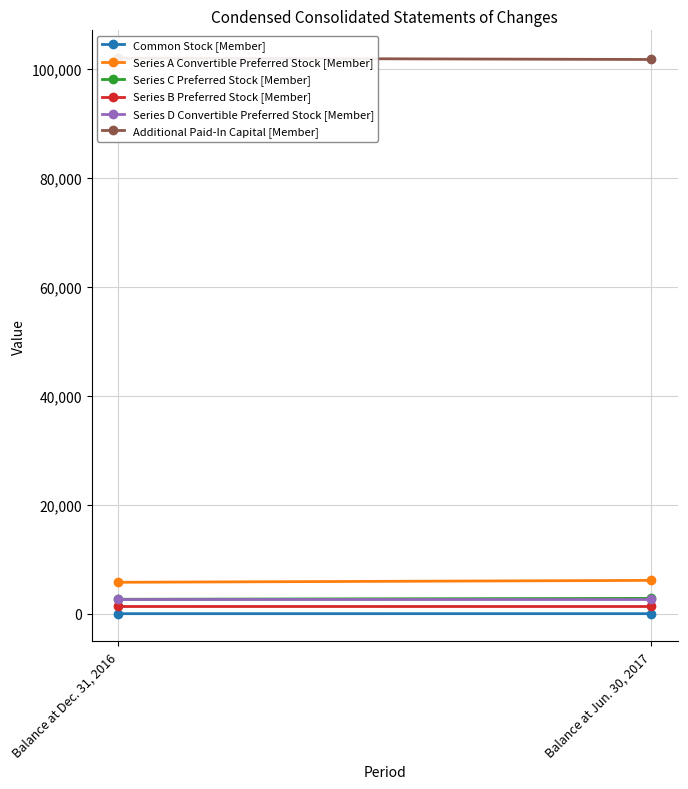

How many series are shown in this chart?

6